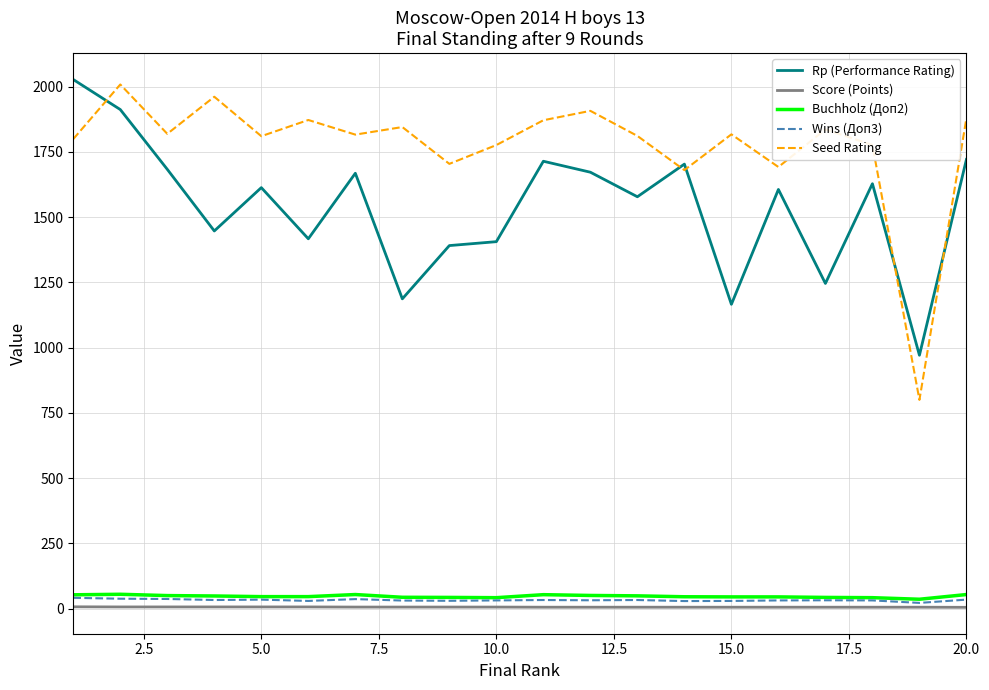

Which series has the widest spread of values?

Seed Rating